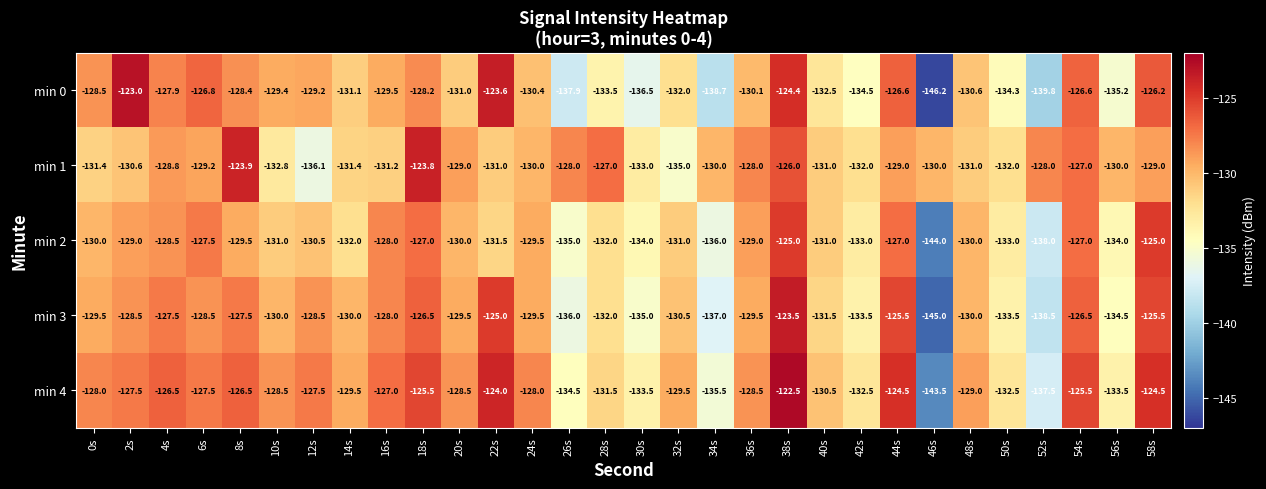

Count the number of data series in this chart.

5